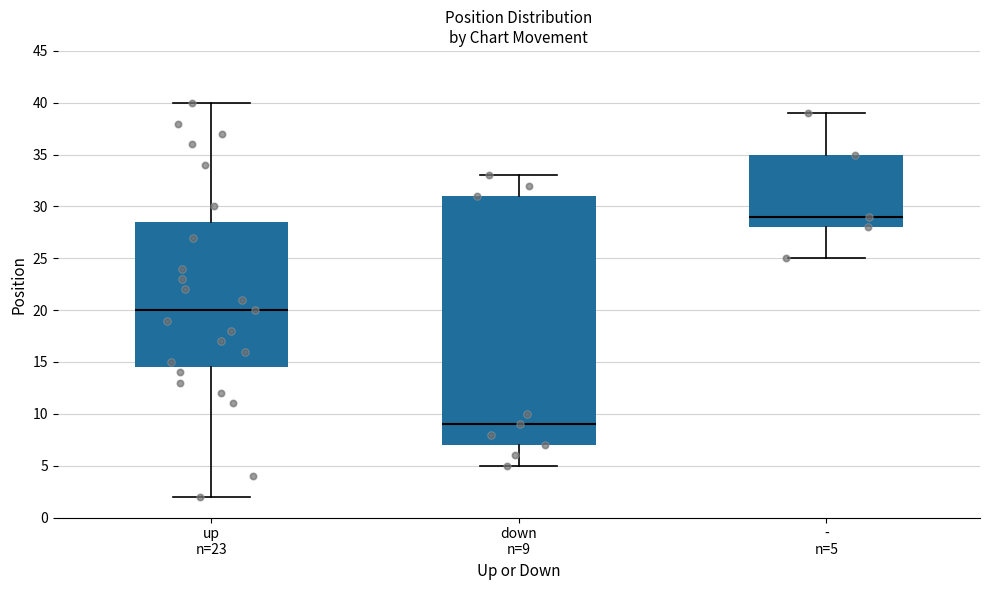

Which box's median line is the highest?

- n=5